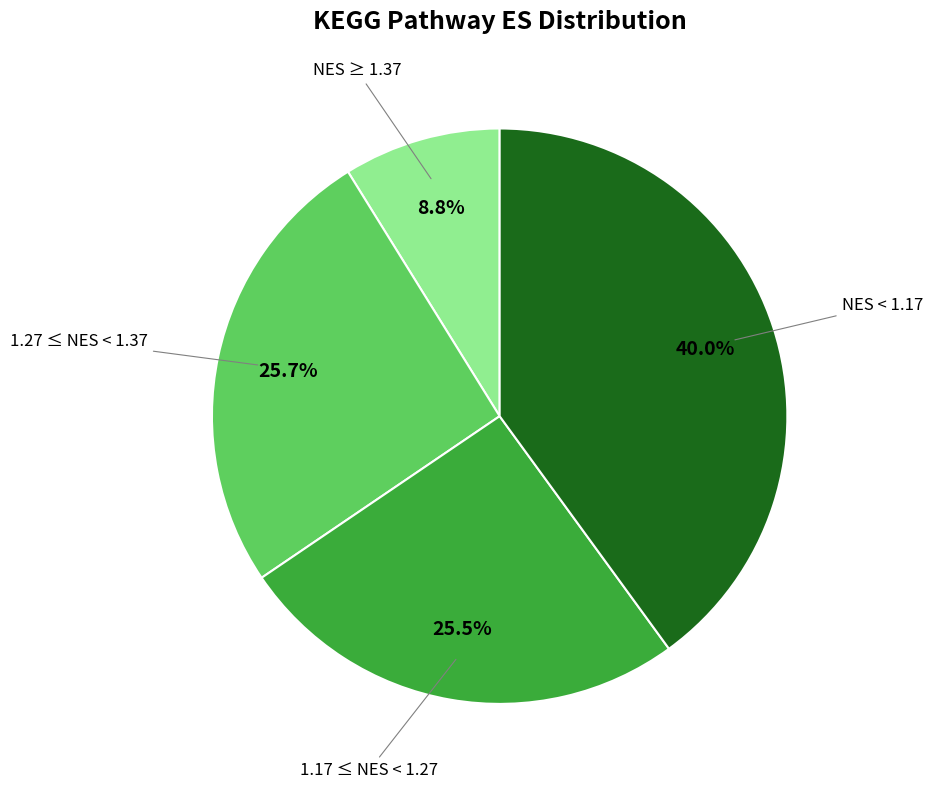

Does any single category account for the majority?

No